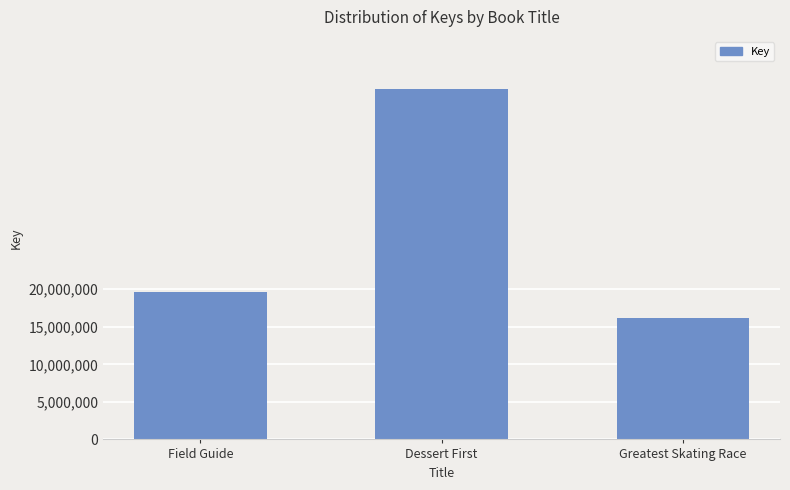

Does the chart contain any negative values?

No